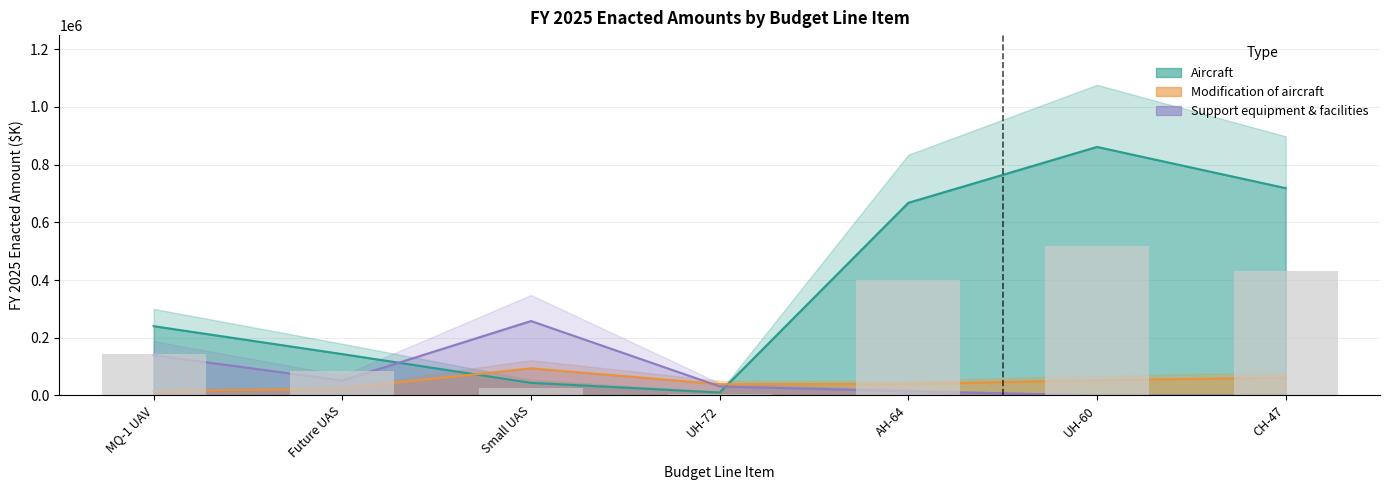

At which label does Aircraft reach its minimum?

UH-72